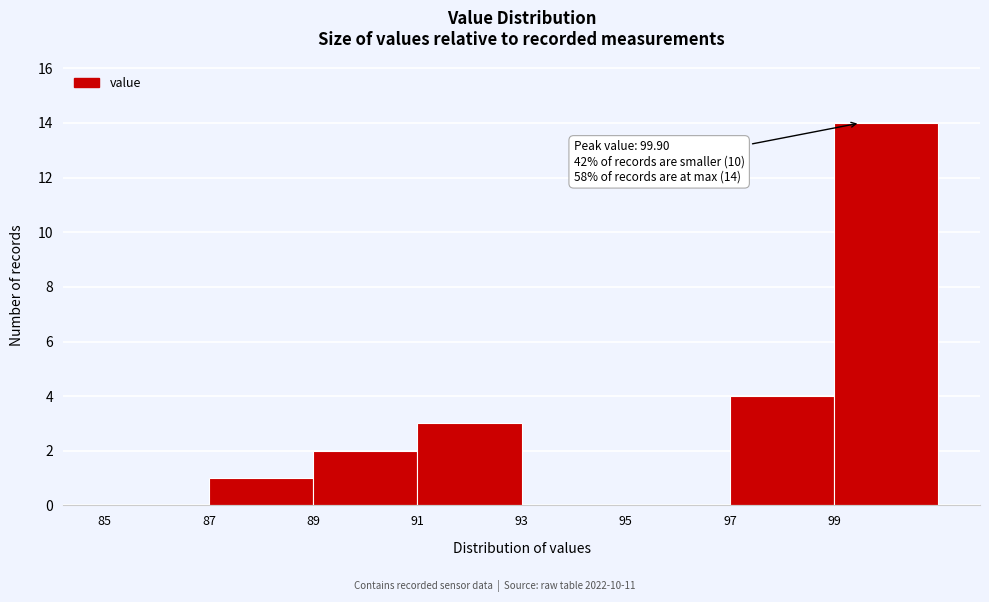

Over which range of the x-axis is the bar tallest?

99 to 101